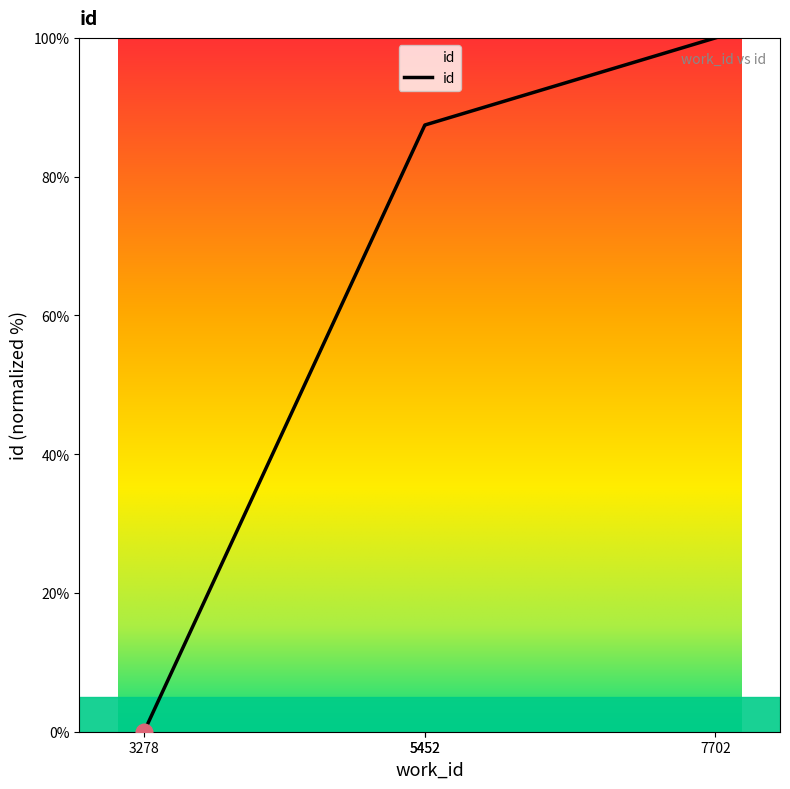

How many series are shown in this chart?

1